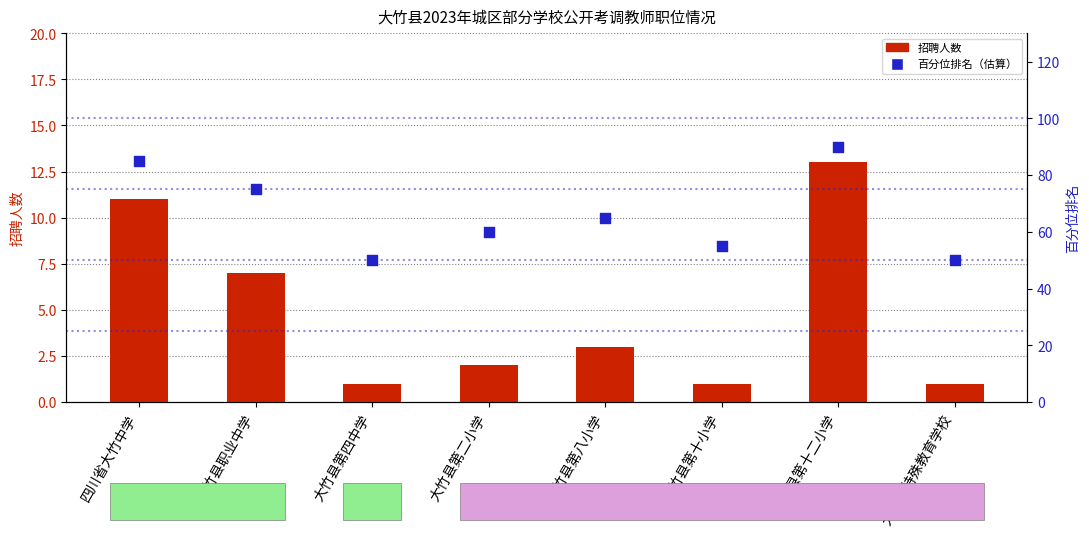

What are all the series names shown in the legend?

招聘人数, 百分位排名